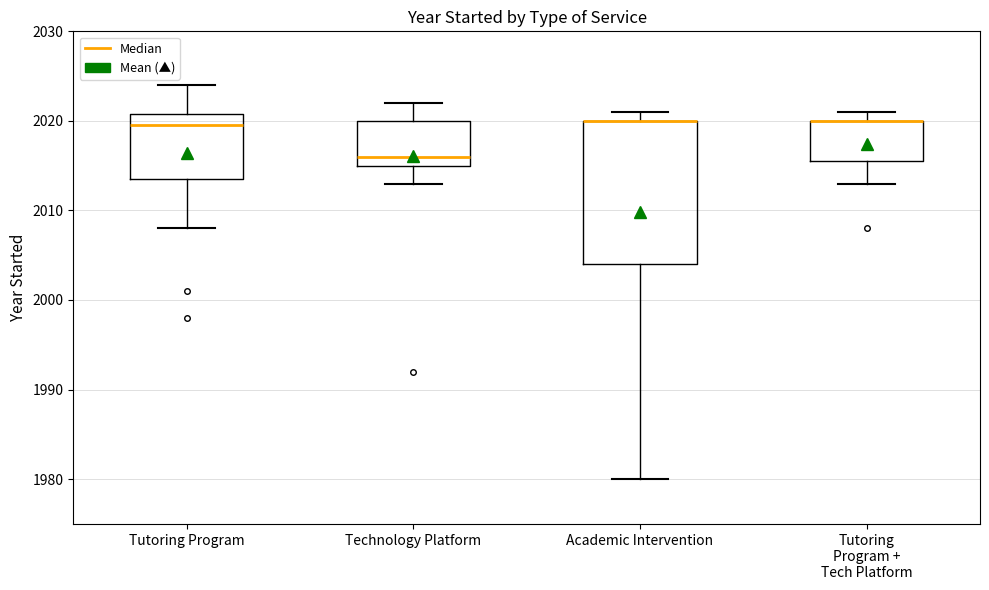

Reading left to right, transcribe this box plot: for each box, give where its median line is, the range the box spans, and where its two whiskers end, as read against the y-axis. The values are not printed on the chart, so give them approximately, as read against the axis.

Tutoring Program: median 2020, box 2014 to 2021, whiskers 2008 to 2024
Technology Platform: median 2016, box 2015 to 2020, whiskers 2013 to 2022
Academic Intervention: median 2020 (drawn on the box's upper edge), box 2004 to 2020, whiskers 1980 to 2021
Tutoring Program + Tech Platform: median 2020 (drawn on the box's upper edge), box 2016 to 2020, whiskers 2013 to 2021